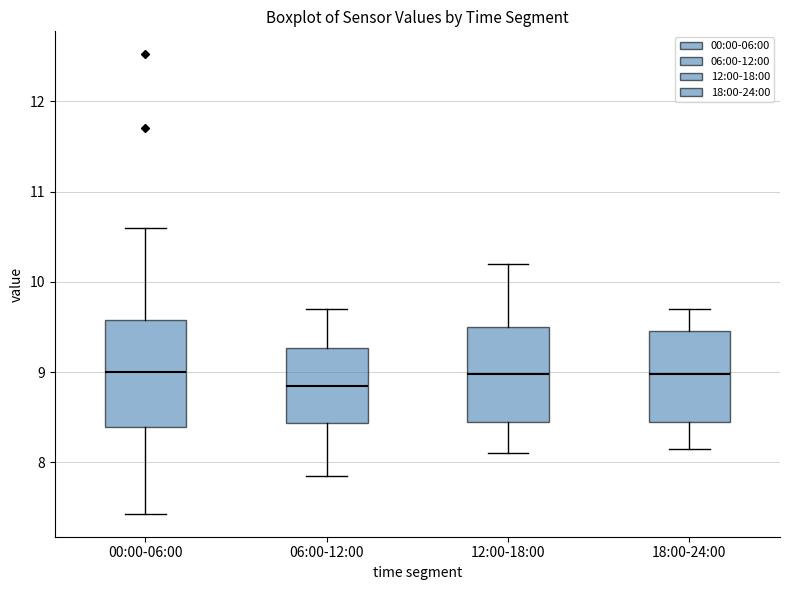

Reading left to right, transcribe this box plot: for each box, give where its median line is, the range the box spans, and where its two whiskers end, as read against the y-axis. The values are not printed on the chart, so give them approximately, as read against the axis.

00:00-06:00: median 9.0, box 8.4 to 9.6, whiskers 7.4 to 10.6
06:00-12:00: median 8.9, box 8.4 to 9.3, whiskers 7.9 to 9.7
12:00-18:00: median 9.0, box 8.5 to 9.5, whiskers 8.1 to 10.2
18:00-24:00: median 9.0, box 8.5 to 9.5, whiskers 8.2 to 9.7